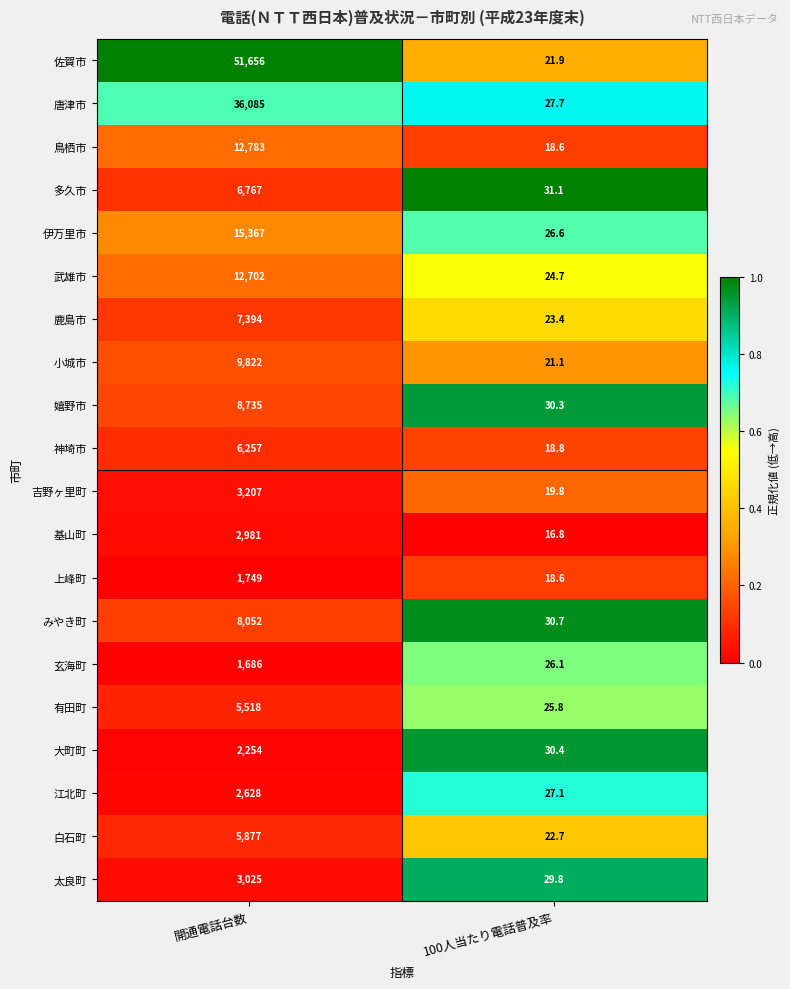

The value of 大町町 at 100人当たり電話普及率 is 30.4. True or false?

True